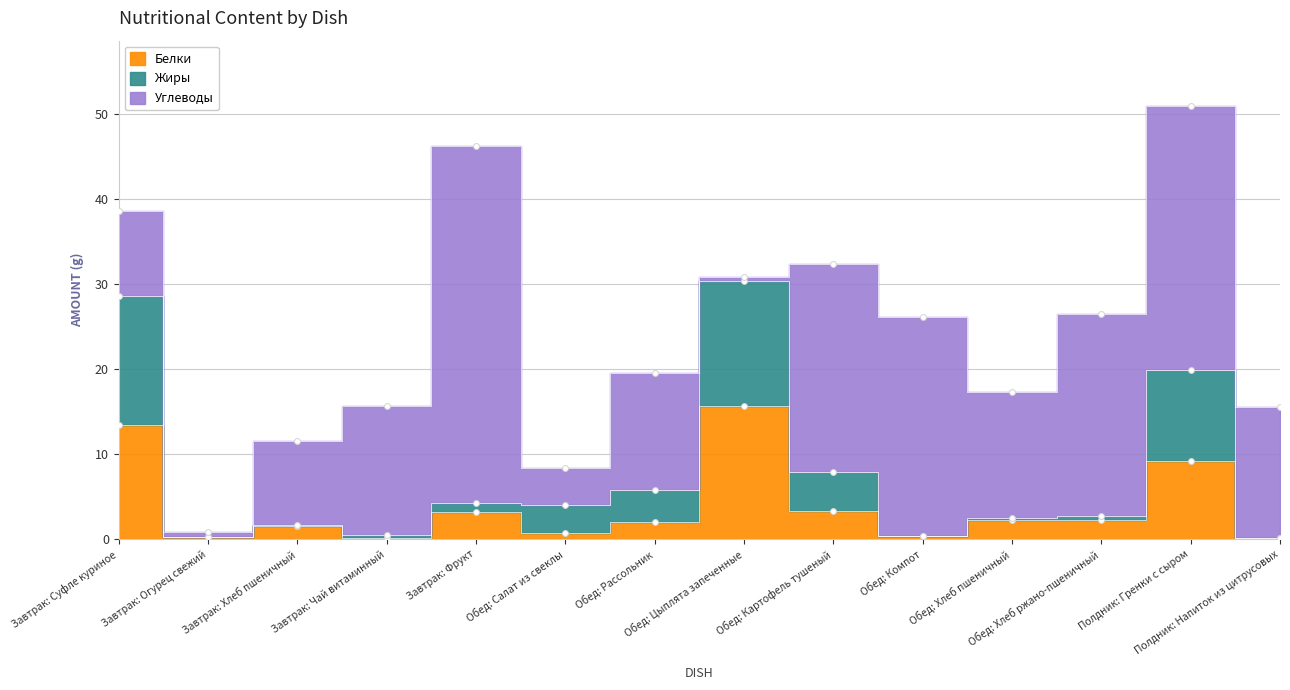

Is the value of Белки at Полдник: Напиток из цитрусовых greater than the value of Жиры at Завтрак: Хлеб пшеничный?

No